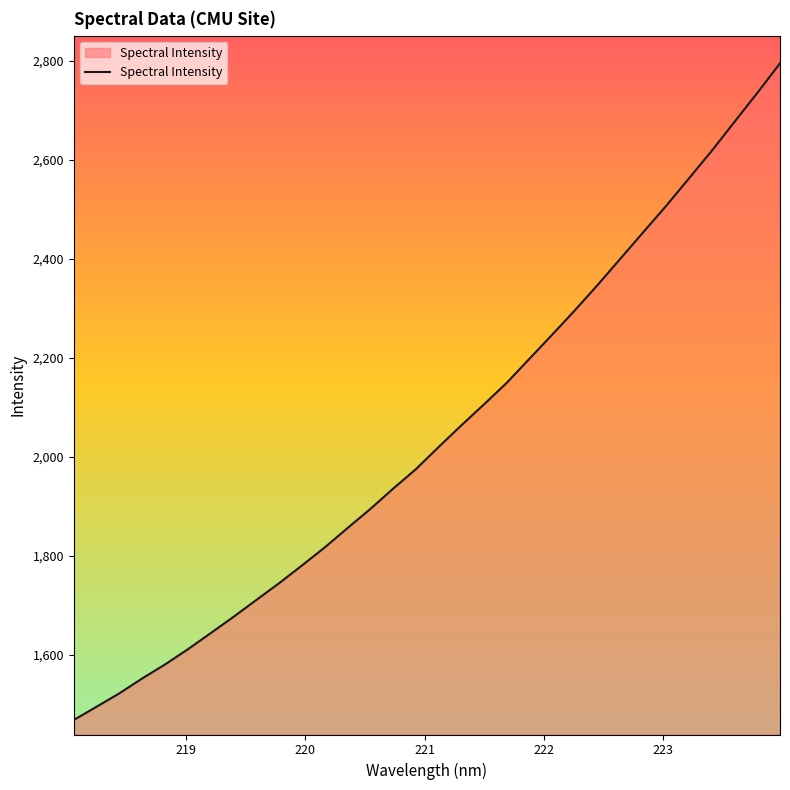

Count the number of categories in the chart.

32